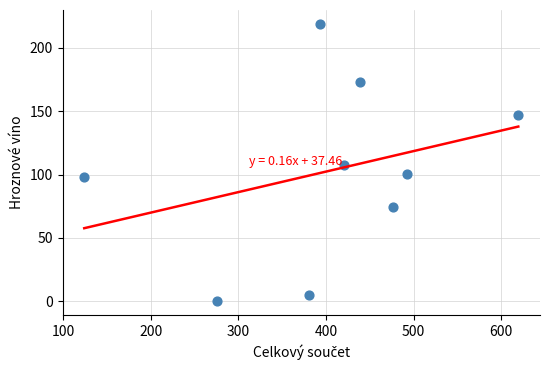

What is the average X value?

402.5